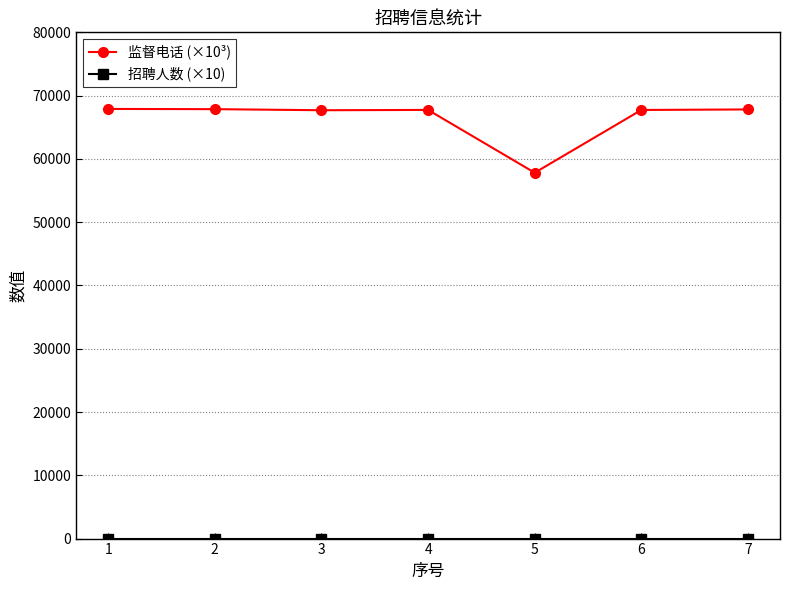

What is the spread (max minus min) of values at 3?

67679.3